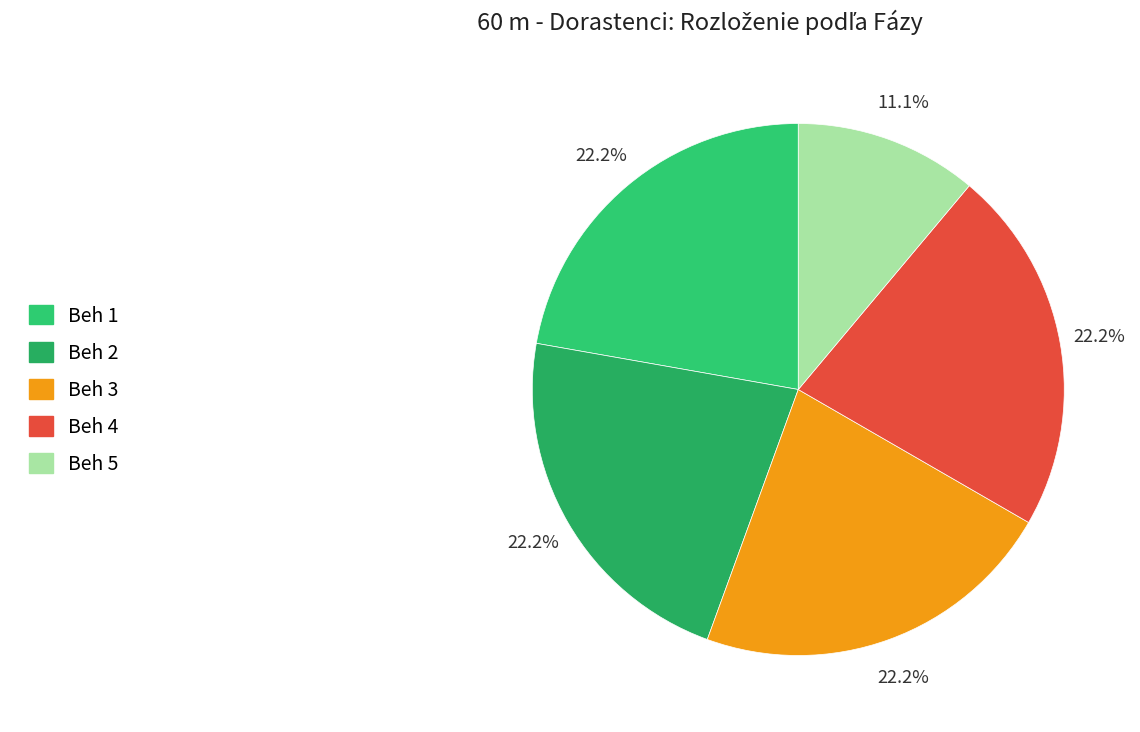

To the nearest percent, what is the combined percentage of Beh 2 and Beh 3?

44%